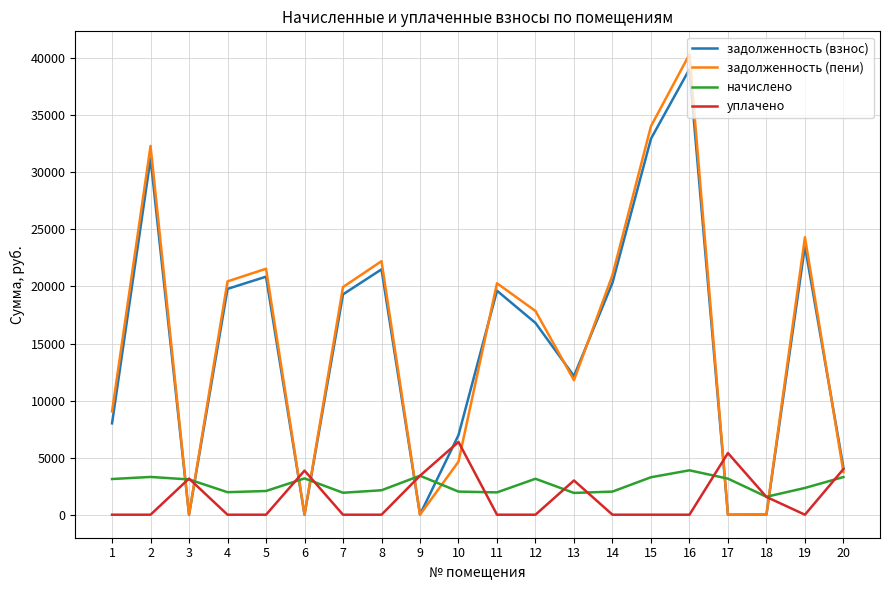

What is the highest value of the начислено series?

3889.4